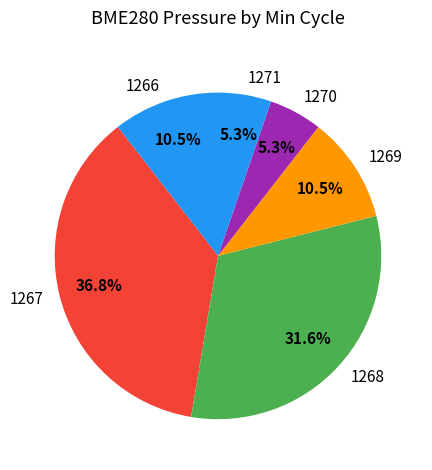

What percentage is NOT represented by 1266?

89.5%